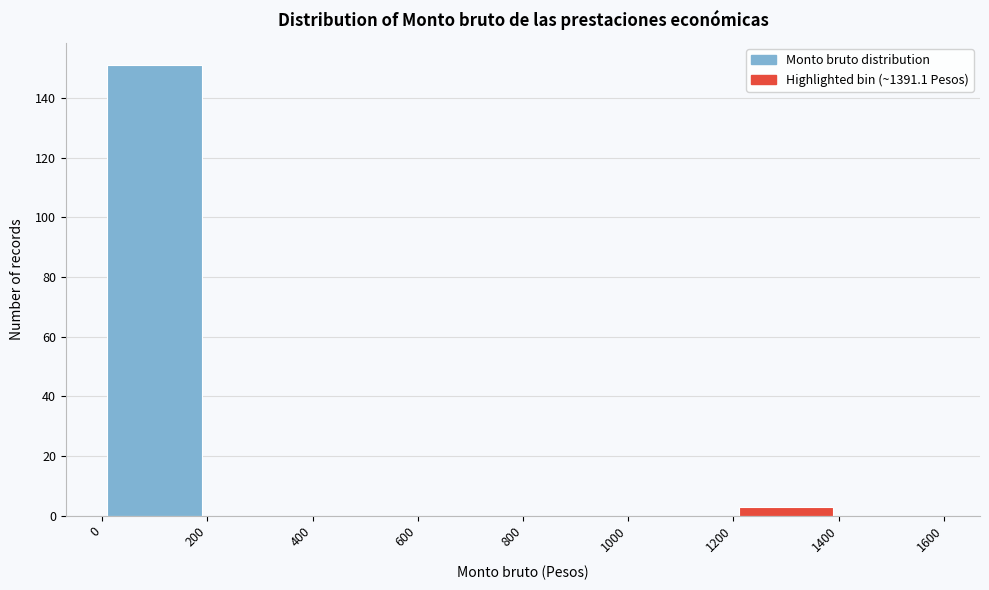

Reading left to right, transcribe this chart: for each bar, give the range it covers on the x-axis and its height. The values are not printed on the chart, so give them approximately, as read against the axis.

0 to 200: 152
200 to 400: 0
400 to 600: 0
600 to 800: 0
800 to 1000: 0
1000 to 1200: 0
1200 to 1400: 4
1400 to 1600: 0